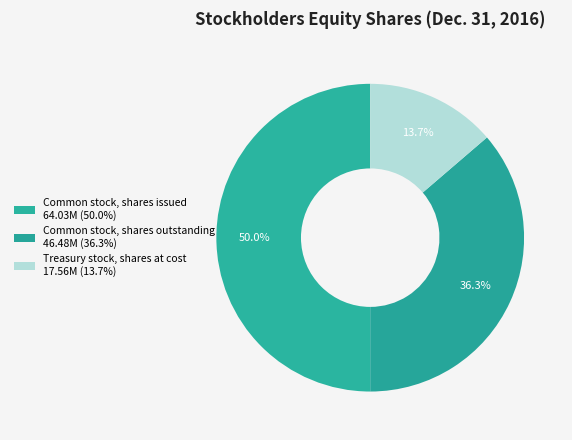

What is the largest slice in the pie chart?

Common stock, shares issued